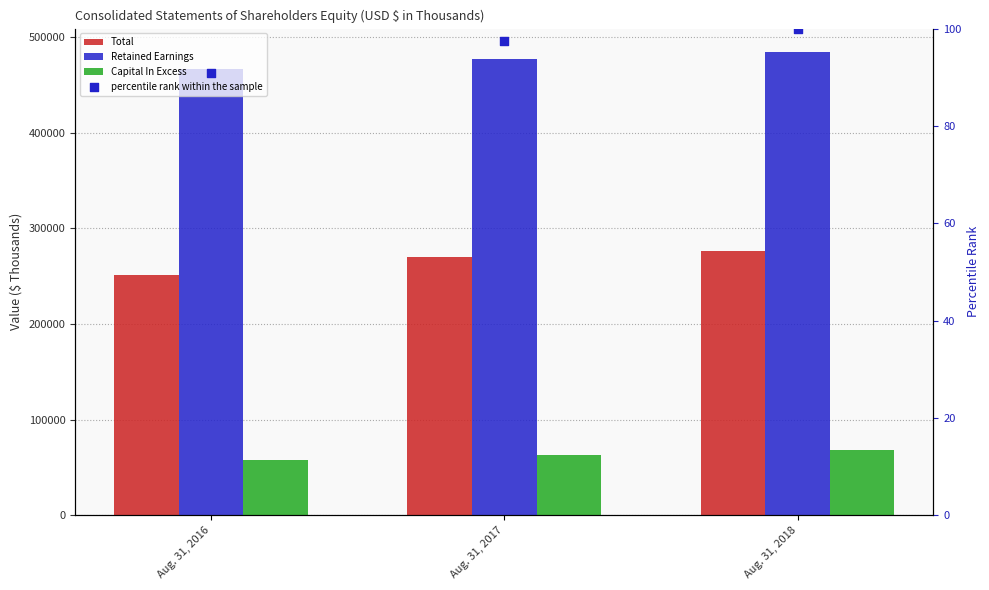

Which series reaches the minimum Y coordinate?

Capital In Excess